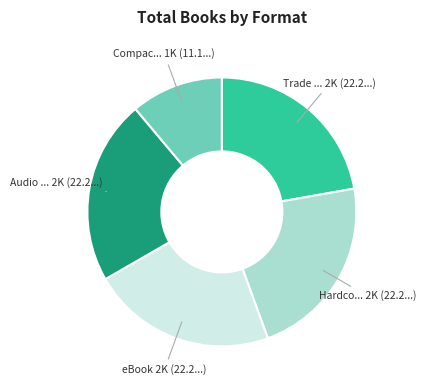

Does any single category account for the majority?

No